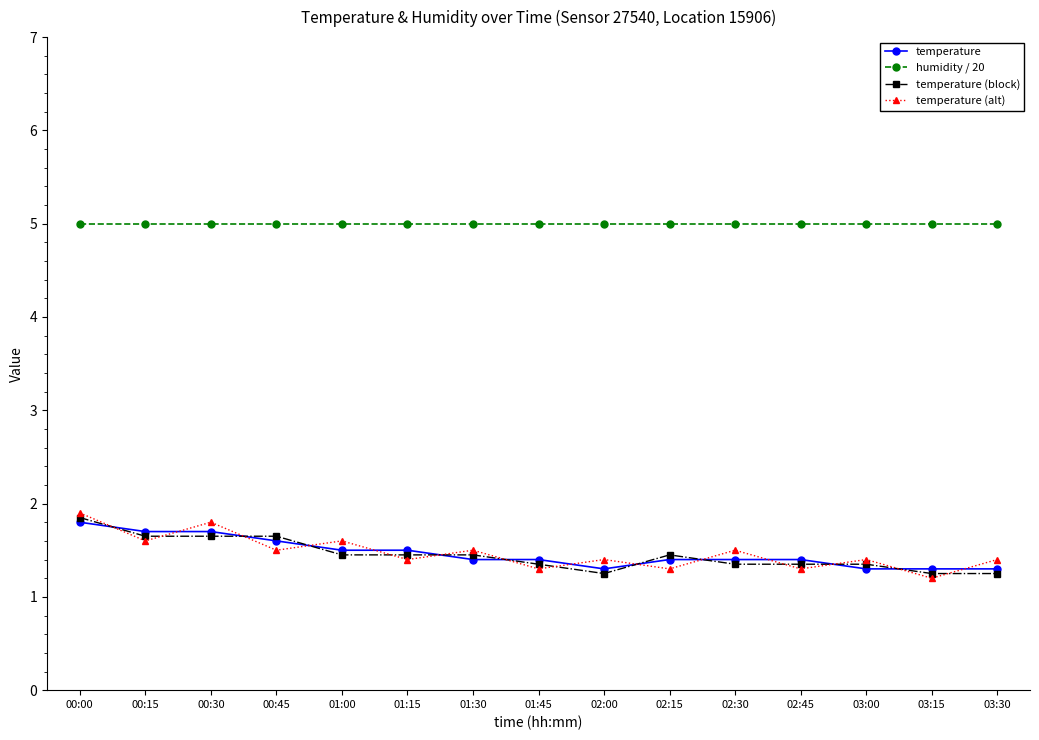

The value of humidity / 20 at 01:45 is 5.0. True or false?

True